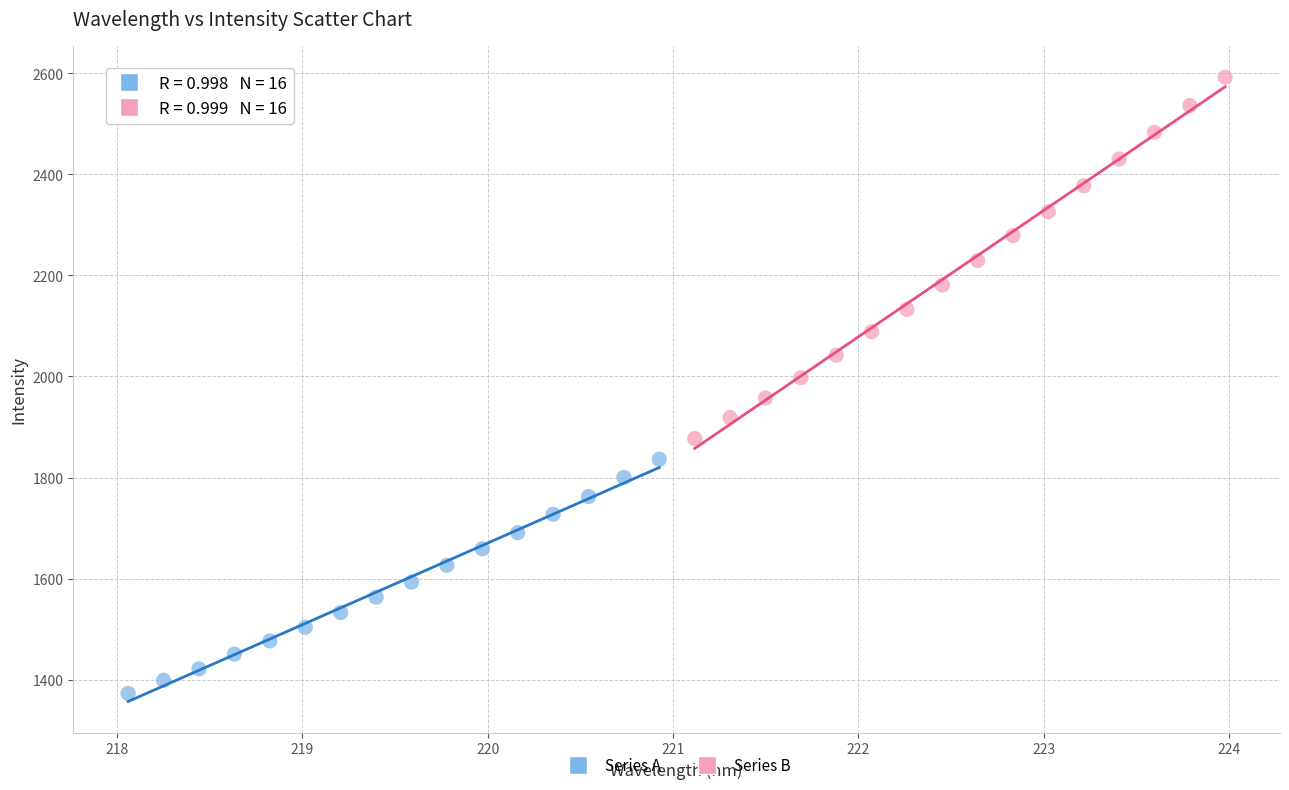

Which series has the widest spread of Y values?

Series B